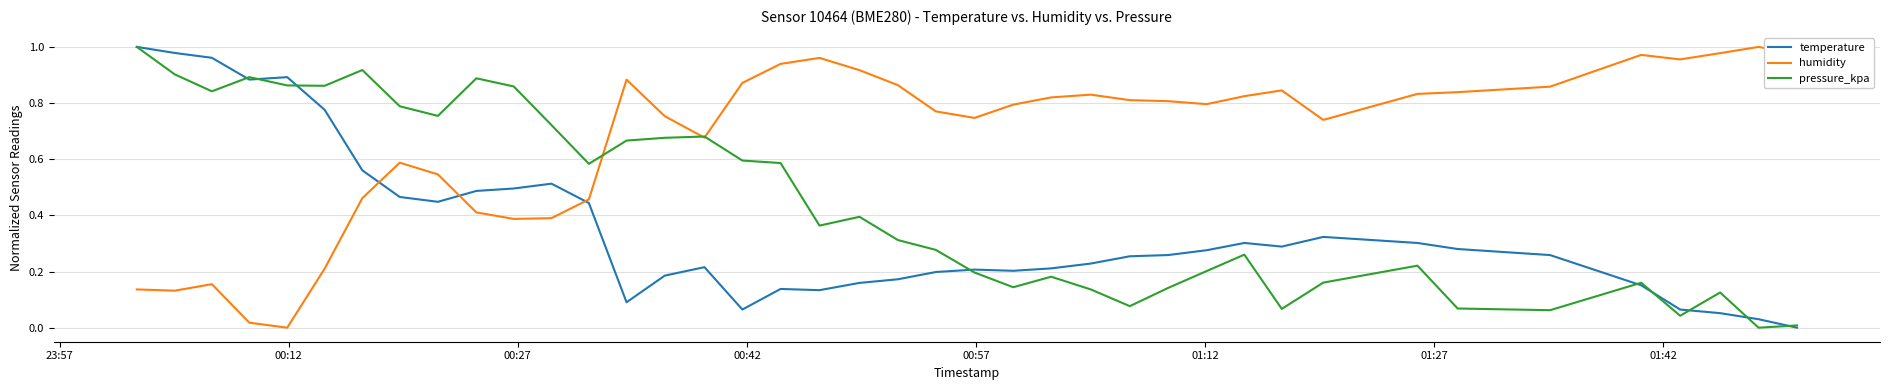

Which series has the largest total across all categories?

humidity